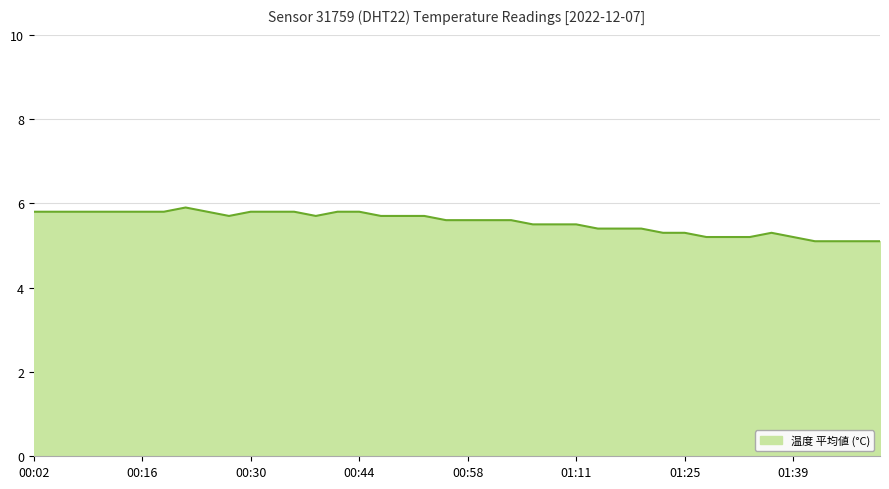

What is the difference between the maximum and minimum values?

0.8